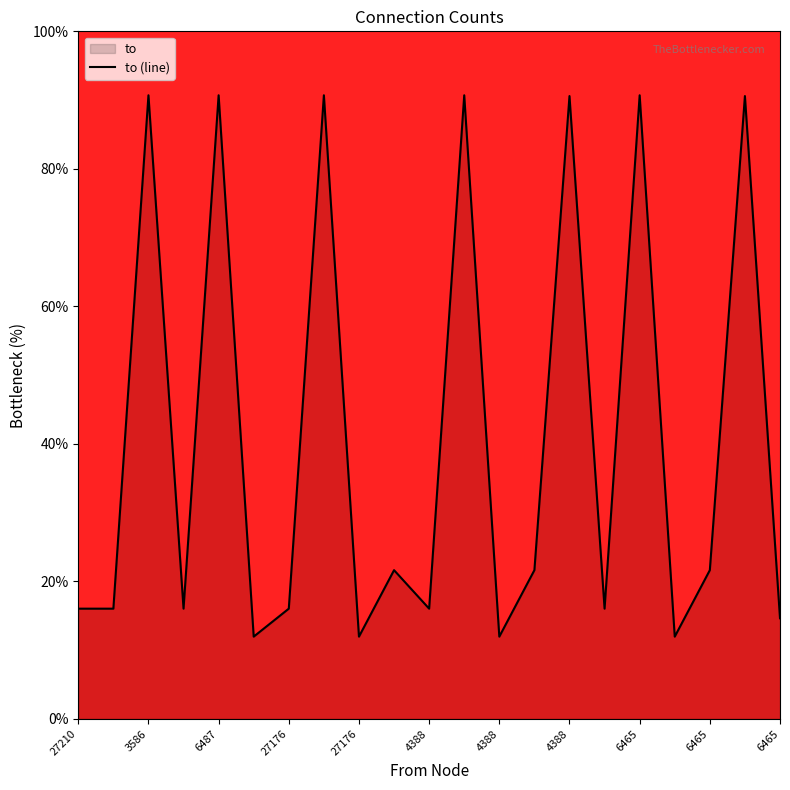

Reading left to right, what are all the values shown in this chart?

16.0	16.0	90.7	16.0	90.7	12.0	16.0	90.7	12.0	21.6	16.0	90.7	12.0	21.6	90.6	16.0	90.7	12.0	21.6	90.6	14.6